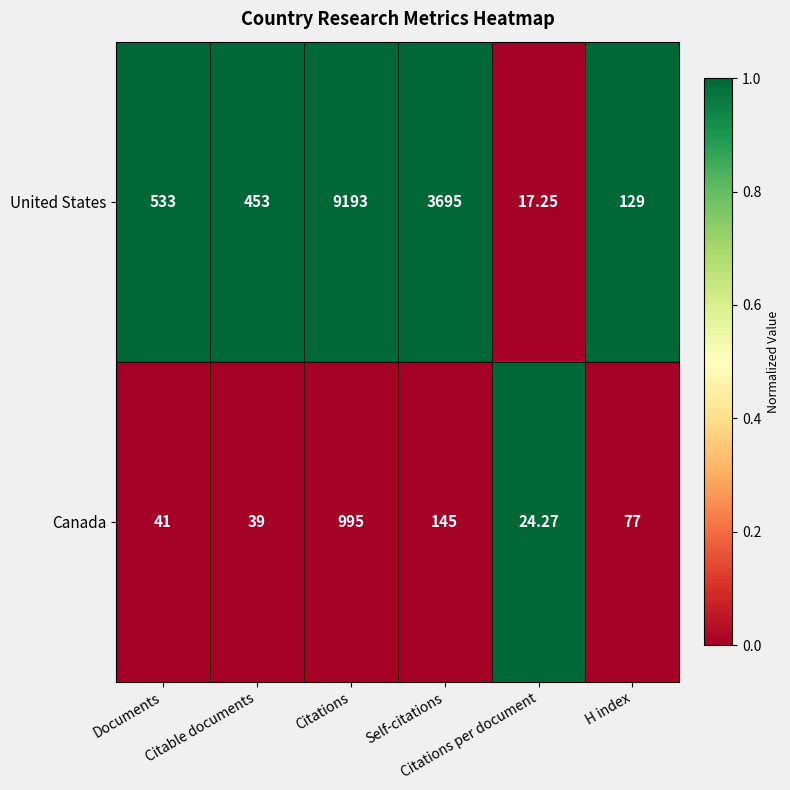

Which series has the widest spread of values?

United States